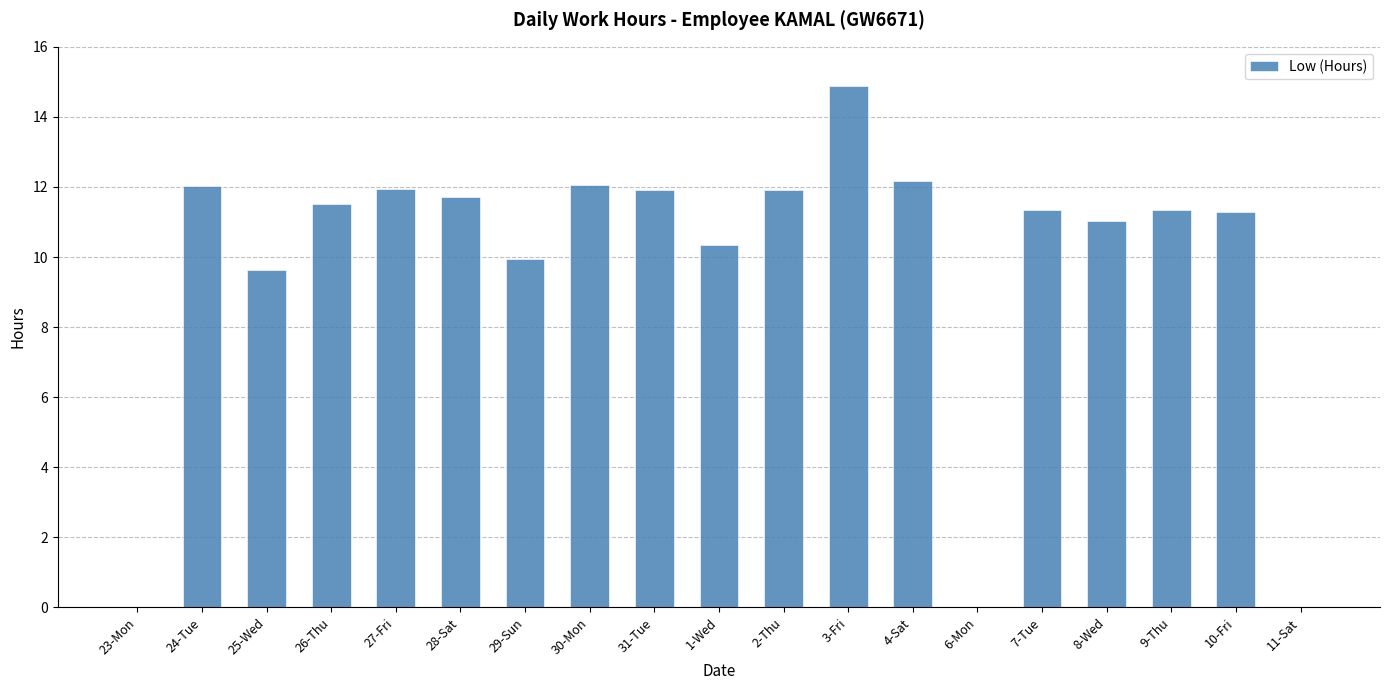

What is the sum of the values at 3-Fri and 28-Sat?

26.6